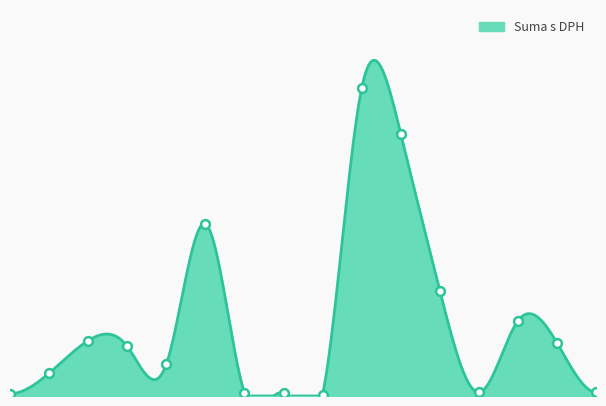

What is the change in value from 2024-10-09 to 2024-10-21?

+4153.5